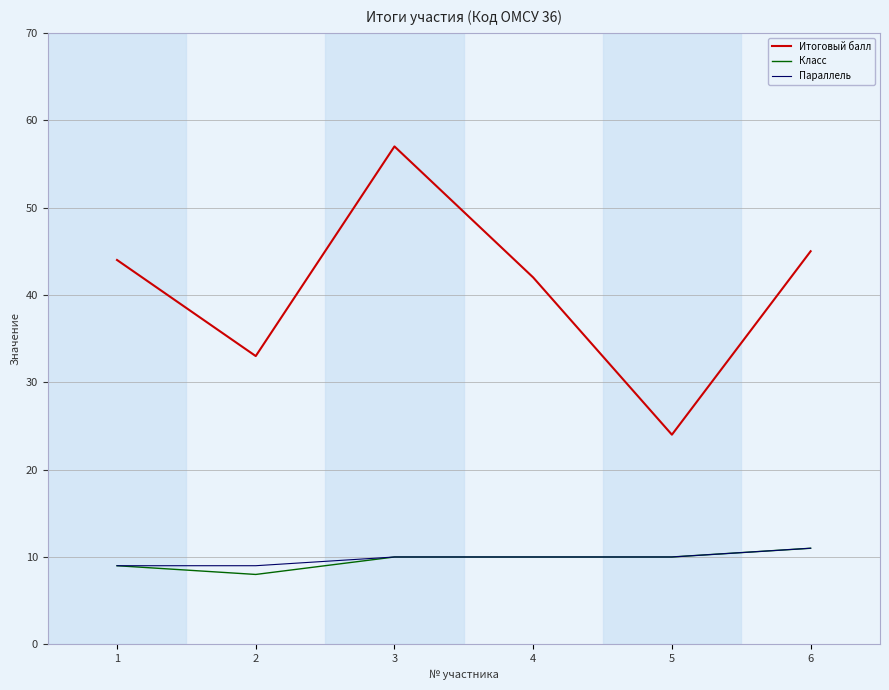

The value of Параллель at 4 is 10. True or false?

True